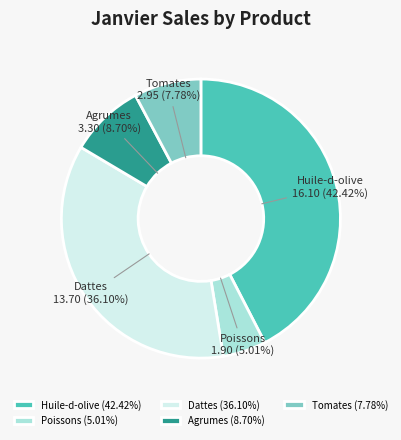

What is the total percentage of Agrumes and Poissons?

13.7%